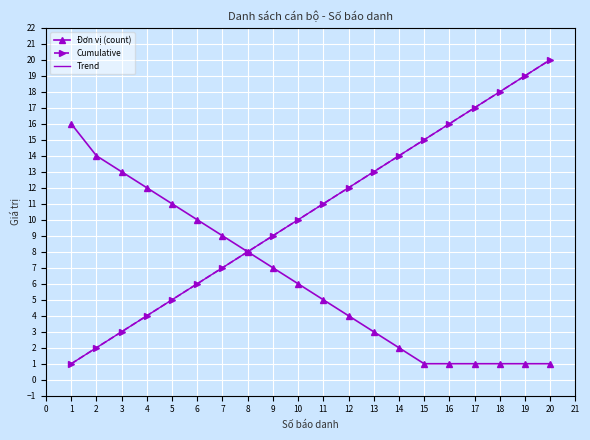

At how many categories does at least one series exceed 5?

20